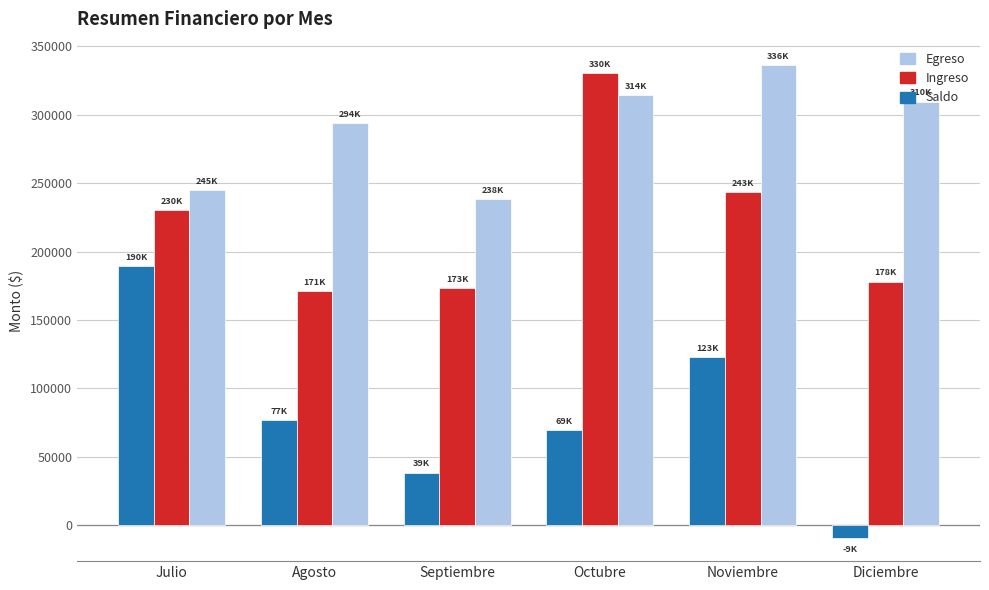

At which category does the chart reach its peak across all series?

Noviembre